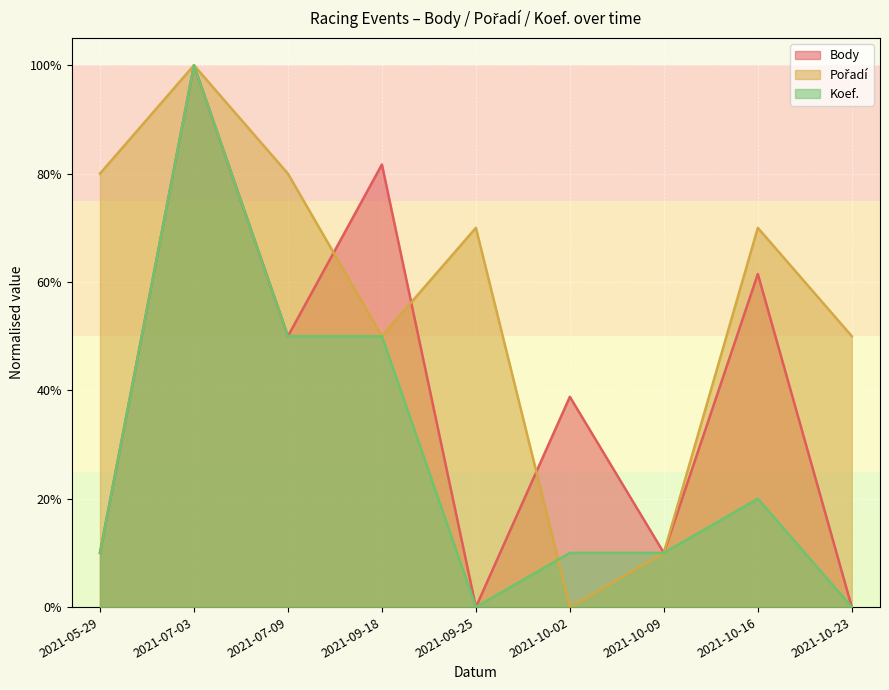

What is the highest value of the Koef. series?

1.0